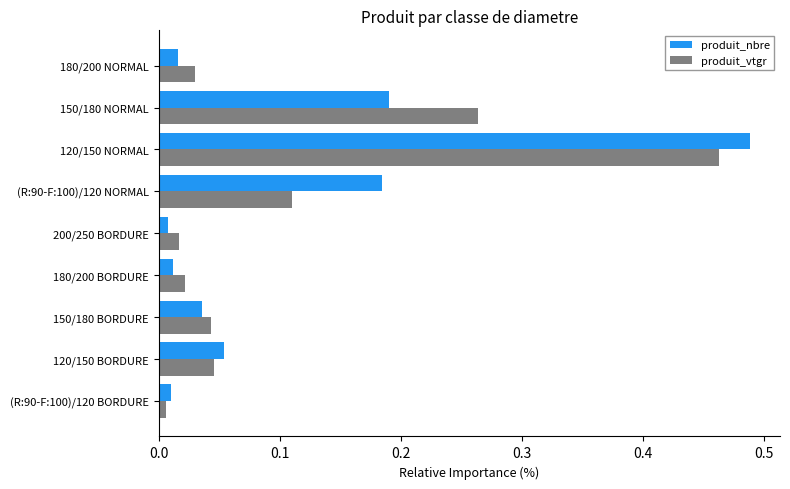

Where is produit_vtgr nearest to the value 0?

(R:90-F:100)/120 BORDURE